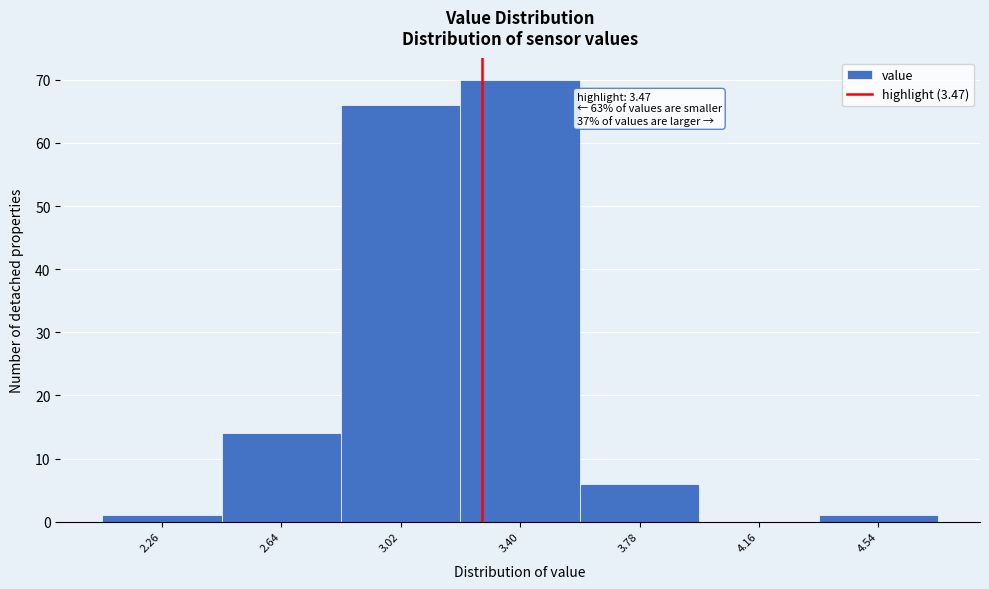

Reading left to right, extract all data points from this chart.

2.26=1	2.64=14	3.02=66	3.40=70	3.78=6	4.16=0	4.54=1